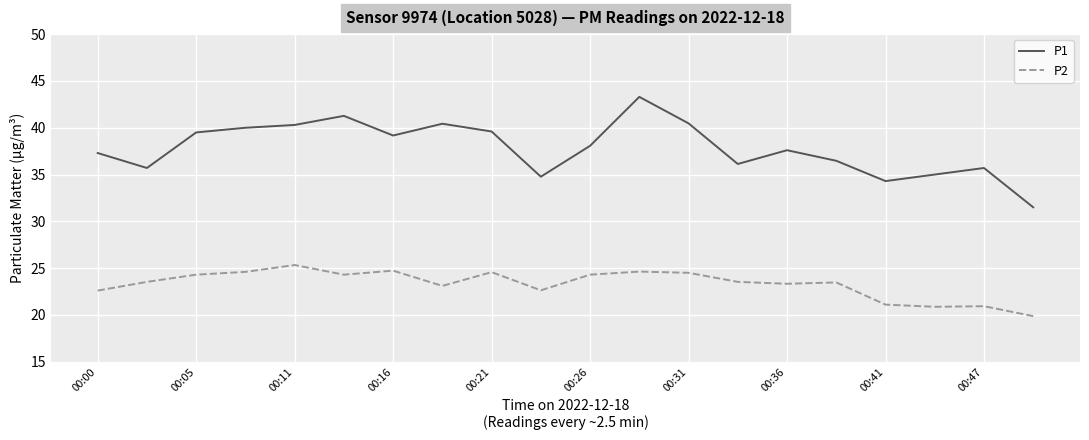

Which series has the largest range (max minus min)?

P1